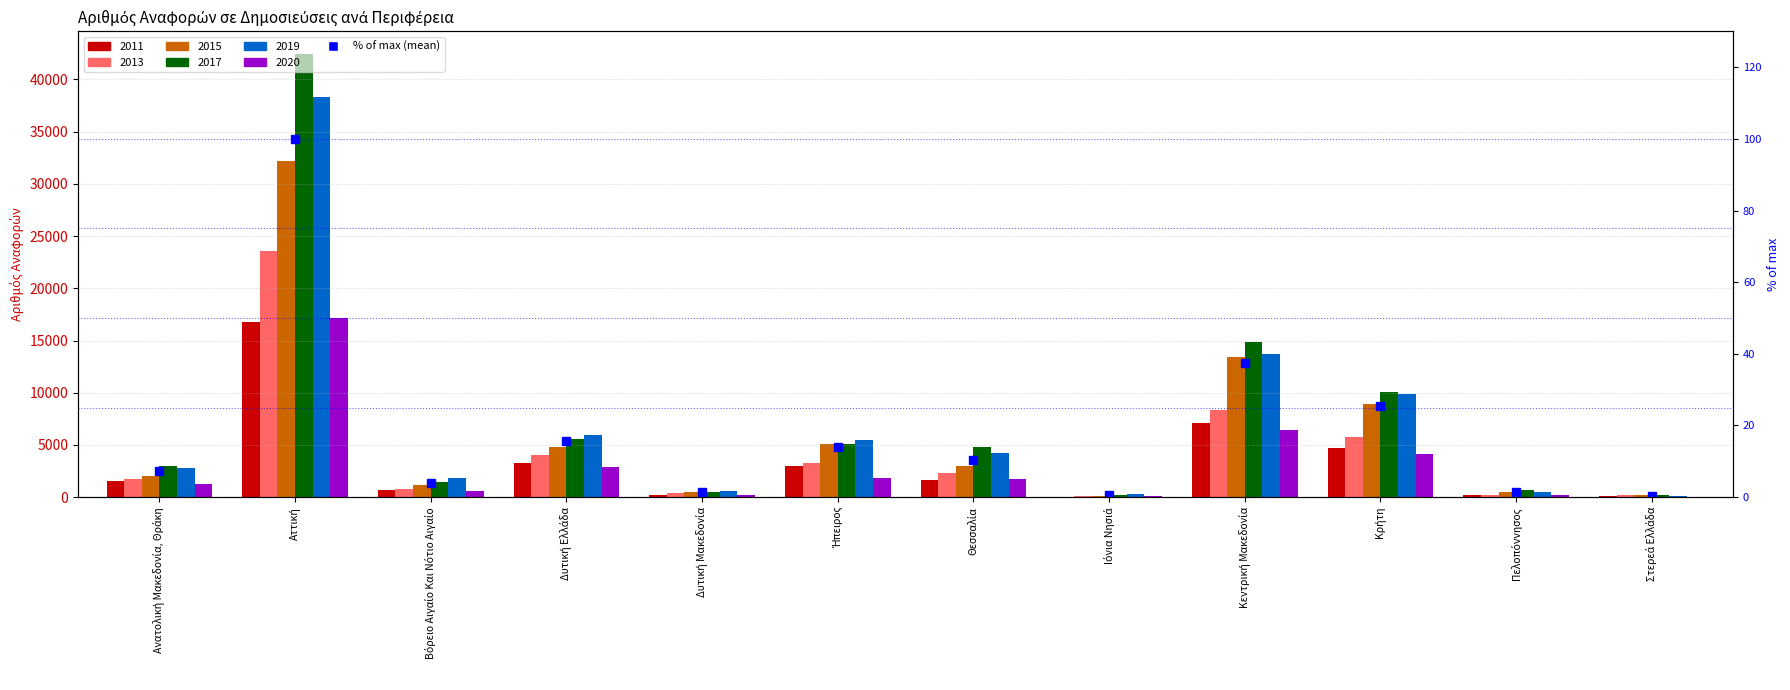

What is the difference between the second highest and second lowest values?

37.0